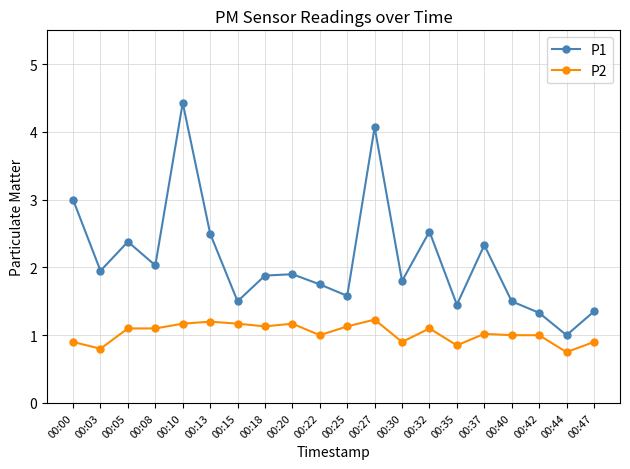

Which series has the largest total across all categories?

P1